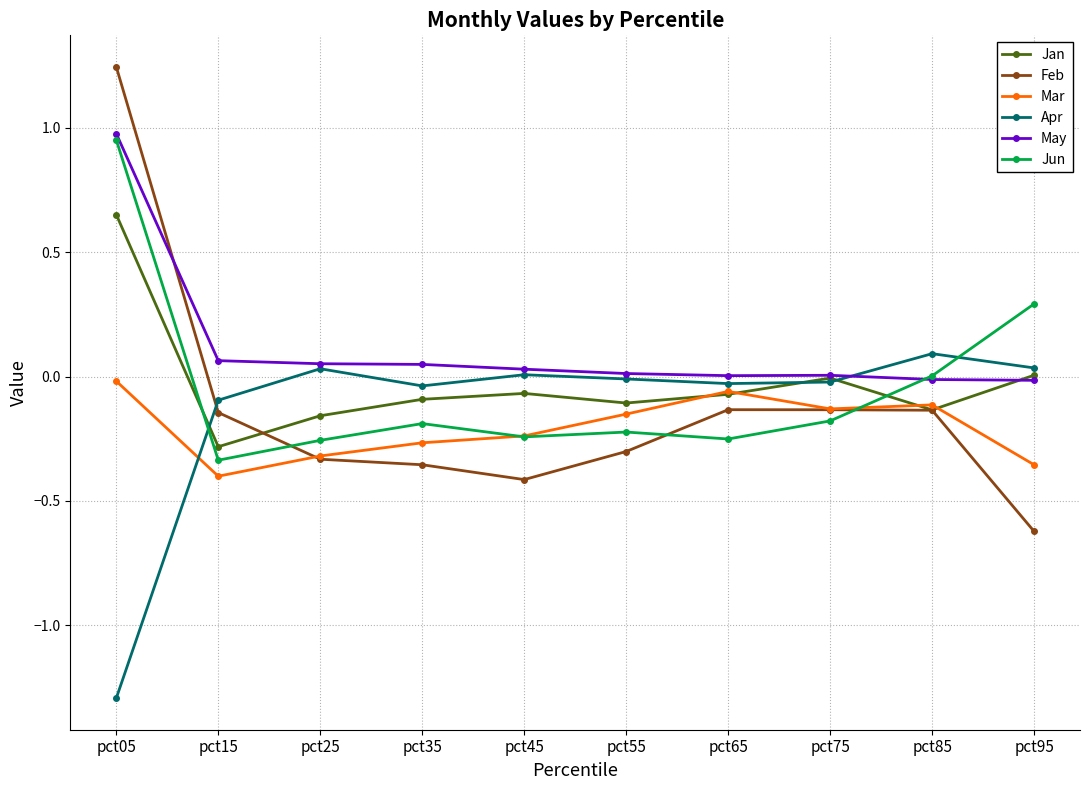

The value of Apr at pct15 is -0.1. True or false?

True